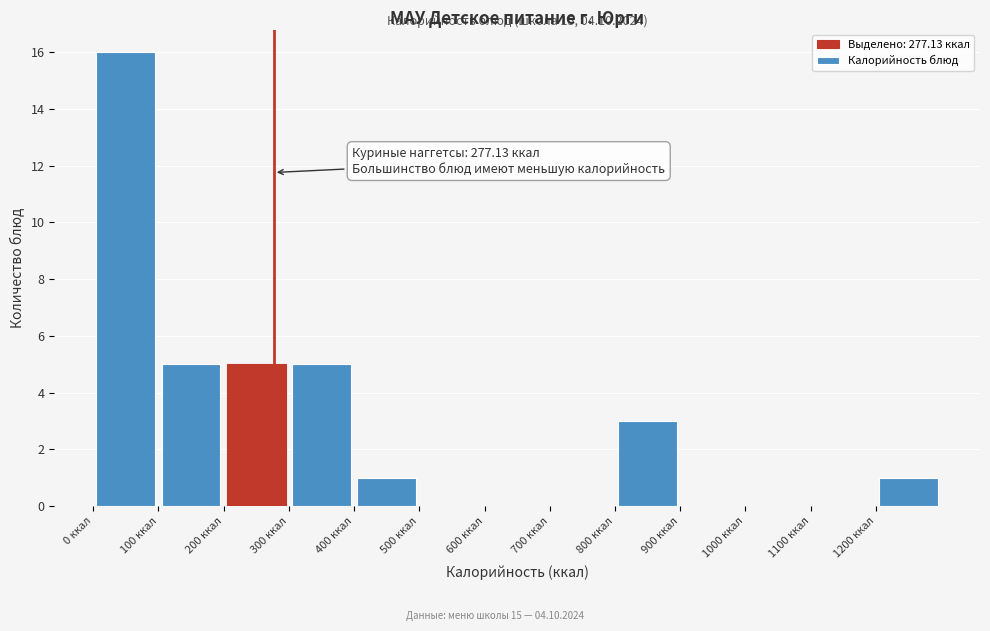

Over which range of the x-axis is the bar tallest?

0 to 100